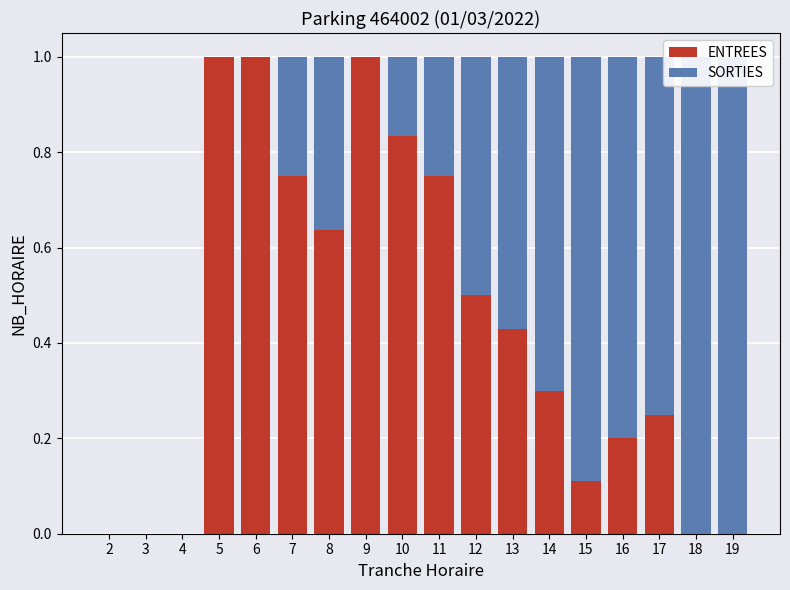

Count the number of data series in this chart.

2